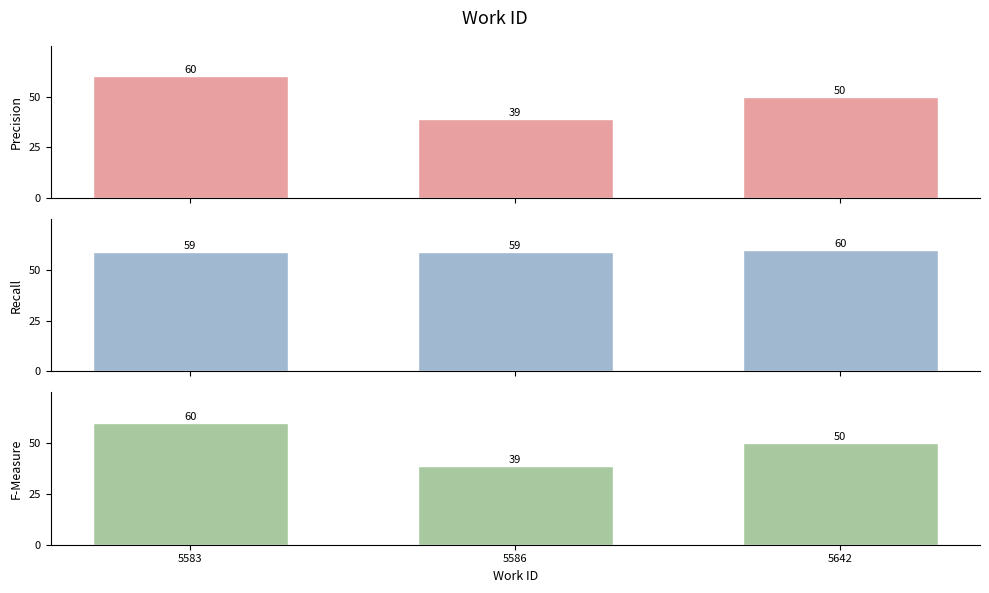

Which category has the lowest value in the Recall series?

5583